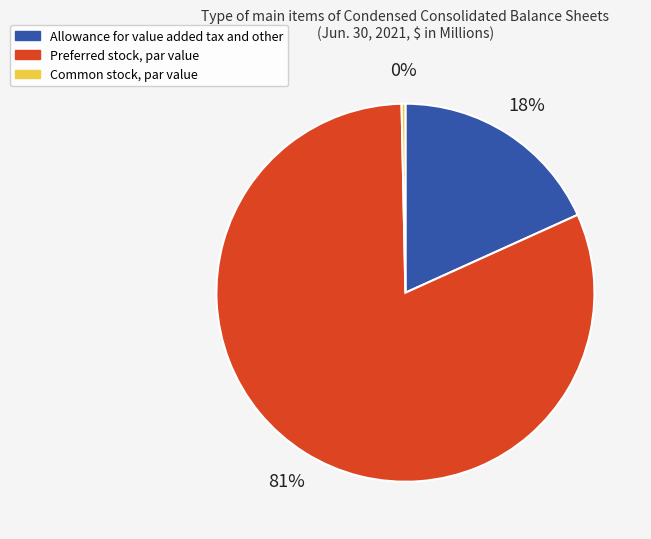

To the nearest percent, what percentage of the pie is Allowance for value added tax and other?

18%